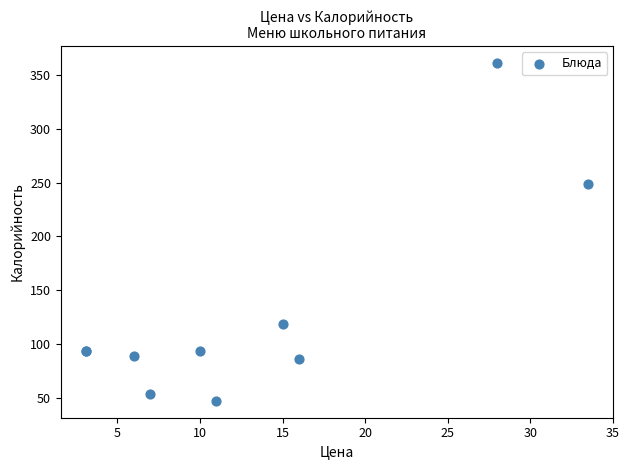

What Y value in the scatter plot is closest to 204?

248.6